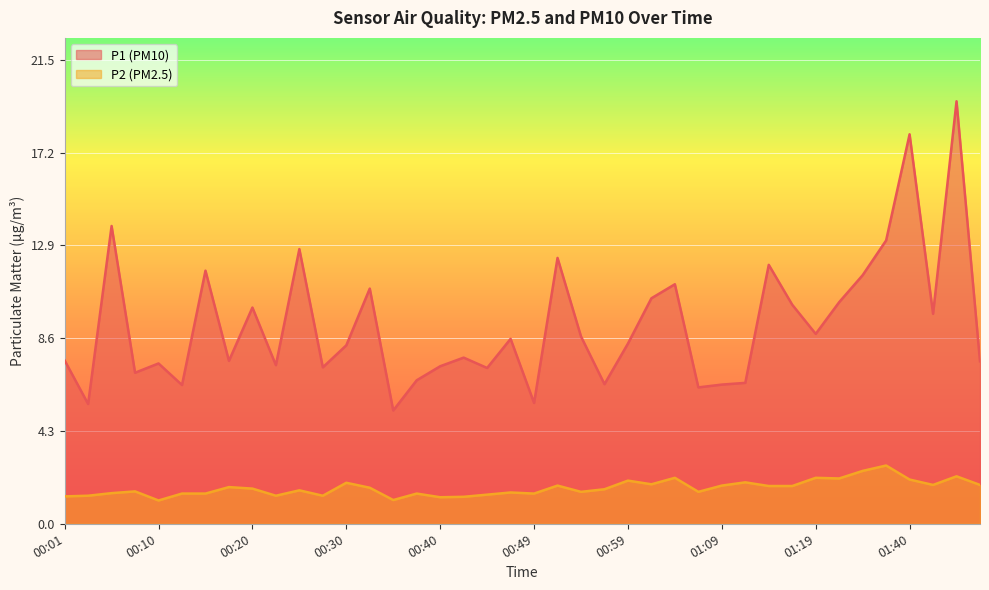

What is the total value across all series at 00:22?

8.7